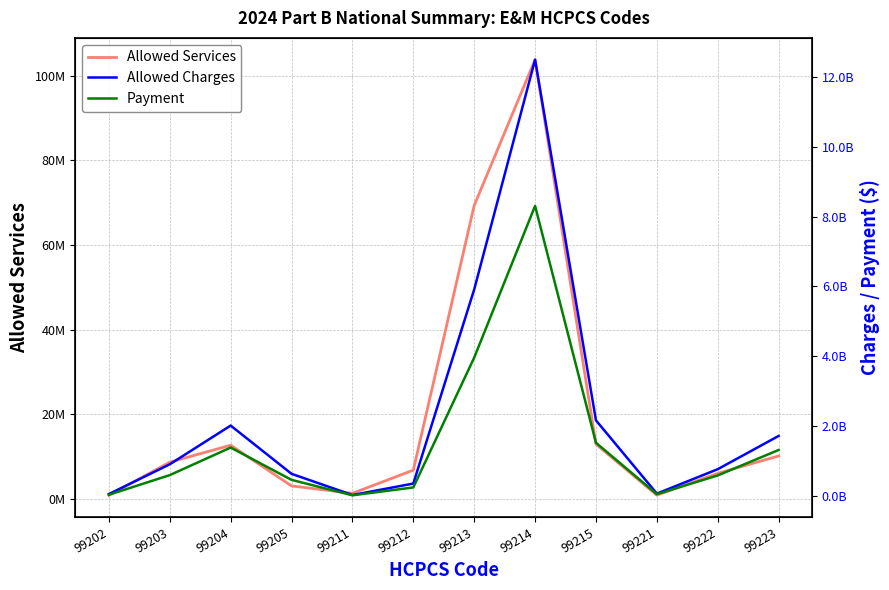

Which series has the largest range (max minus min)?

Allowed Charges